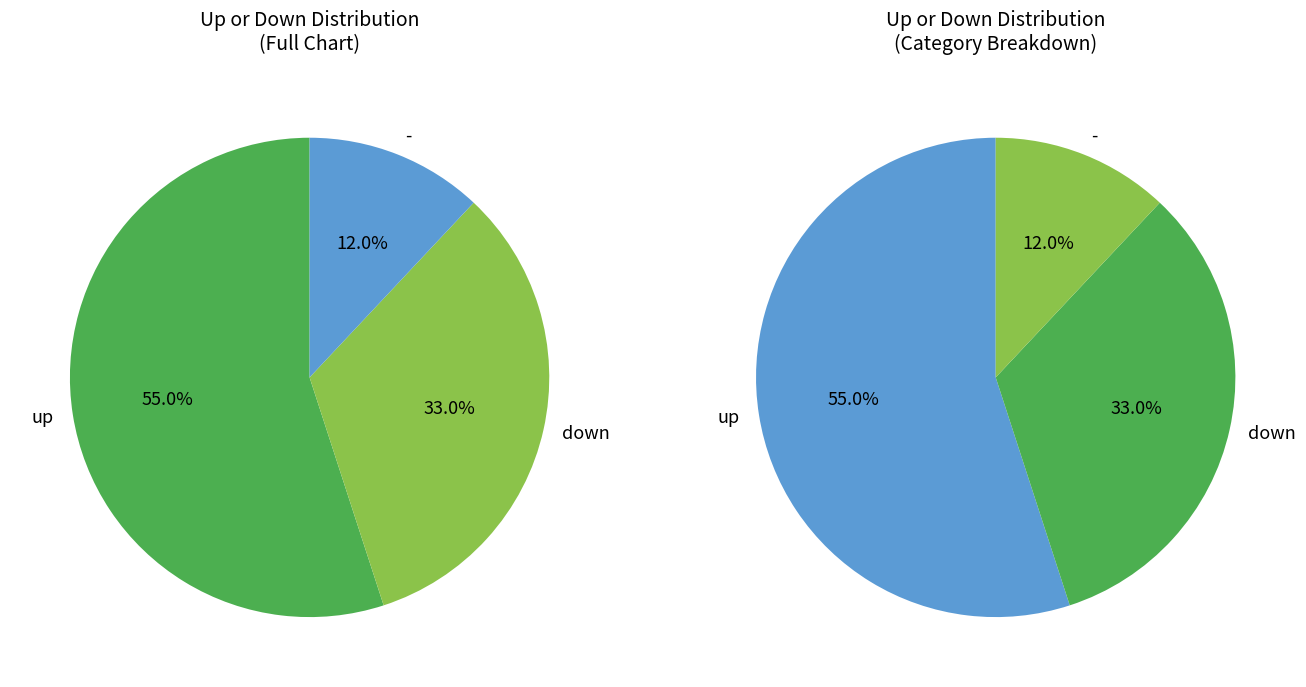

How many segments does this pie chart have?

3